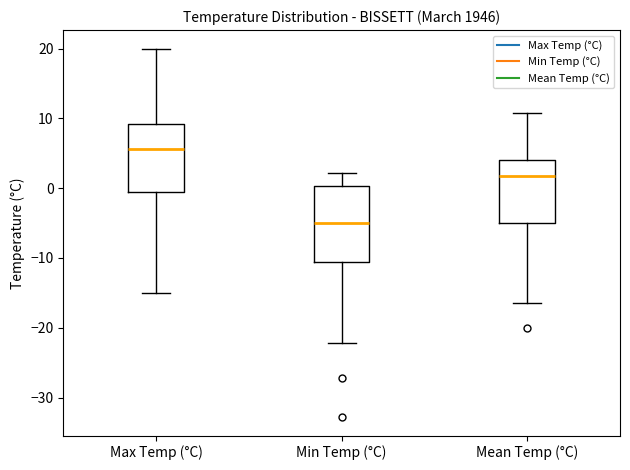

Comparing the boxes themselves (not the whiskers), which one is the tallest?

Min Temp (°C)